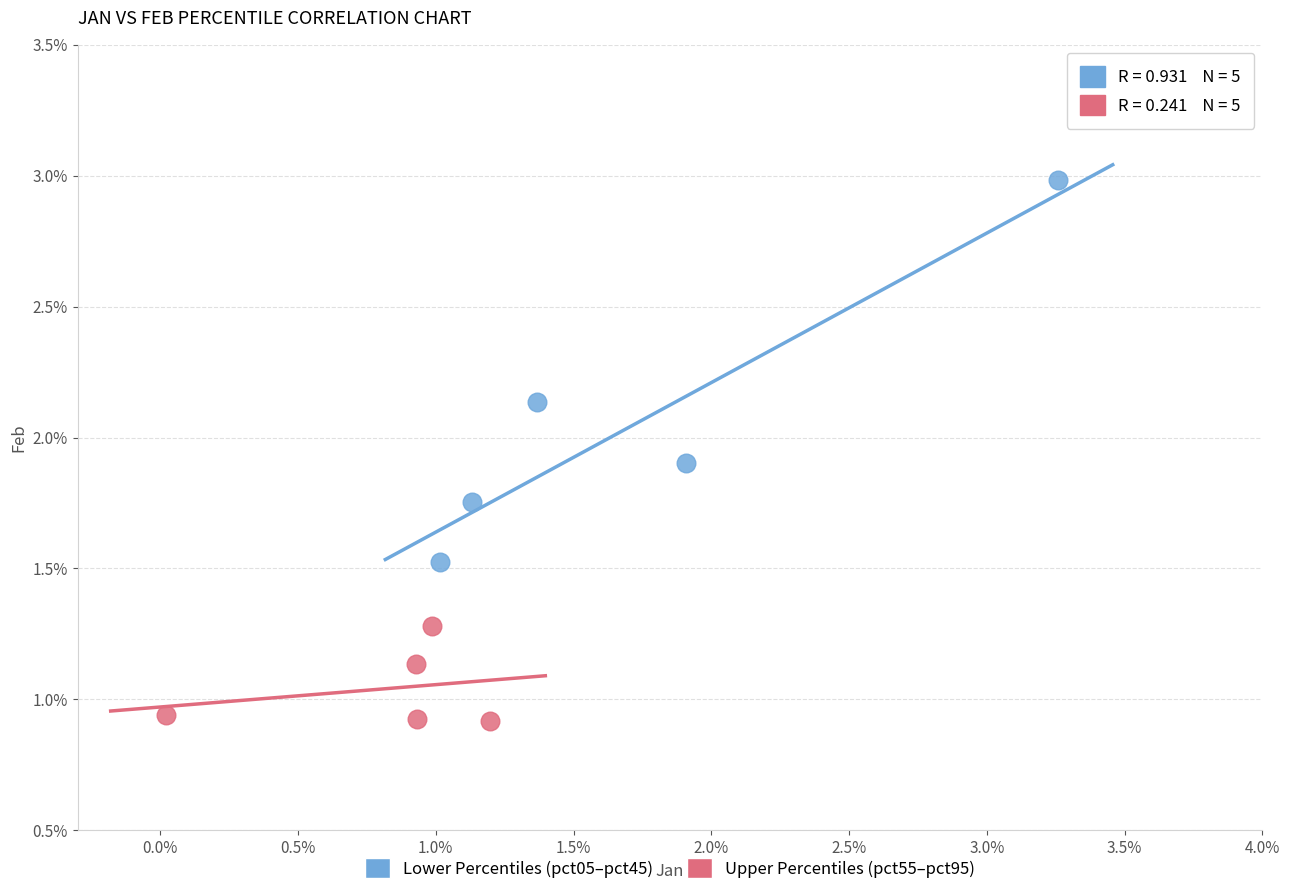

Which series reaches the maximum Y coordinate?

Lower Percentiles (pct05–pct45)